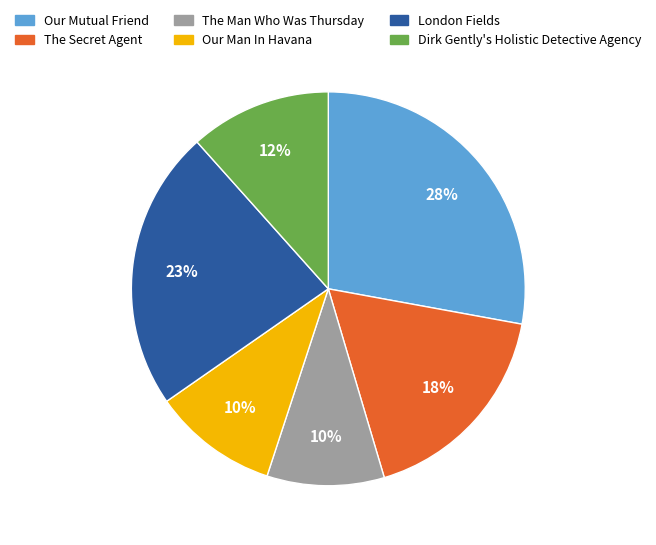

Between Dirk Gently's Holistic Detective Agency and The Secret Agent, which is larger?

The Secret Agent